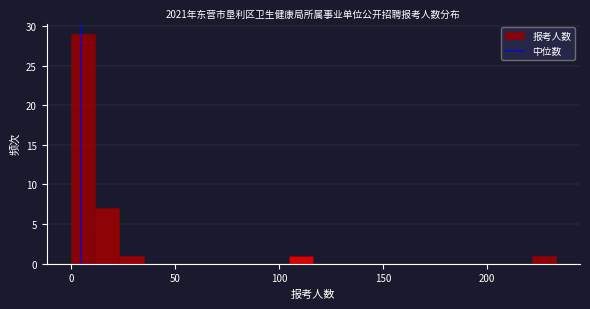

Around what value on the x-axis is the tallest bar? Give the approximate position of its centre, as read against the axis.

5